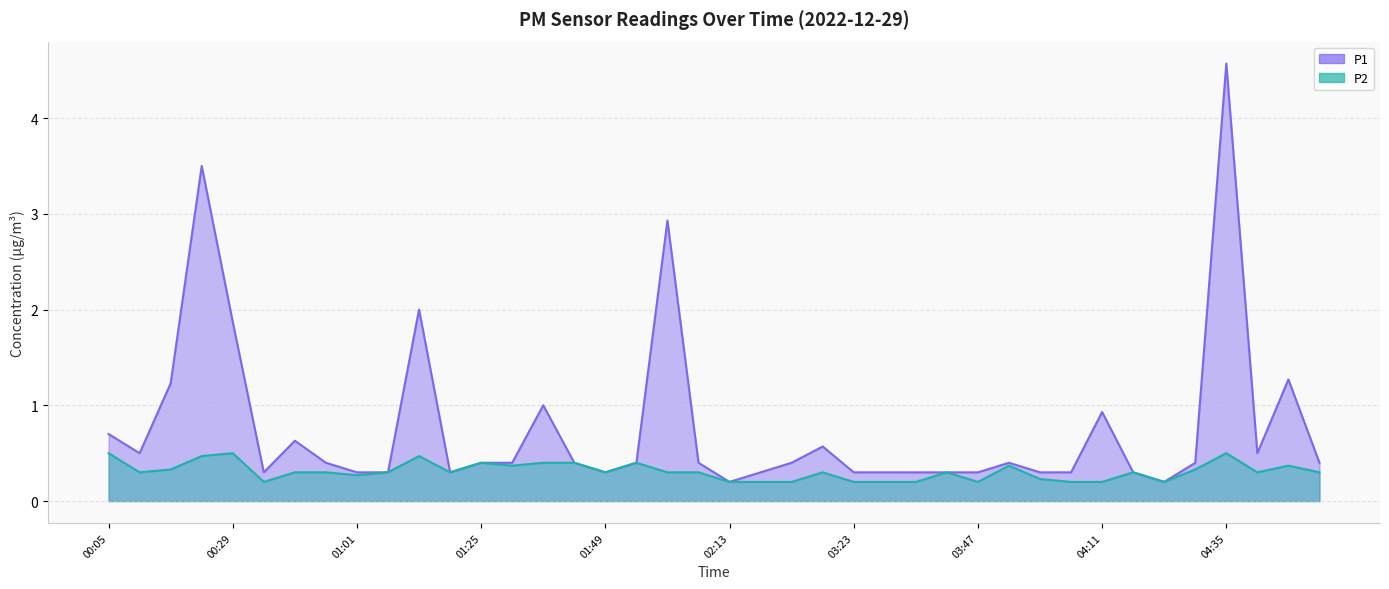

The value of P1 at 02:13 is 0.2. True or false?

True